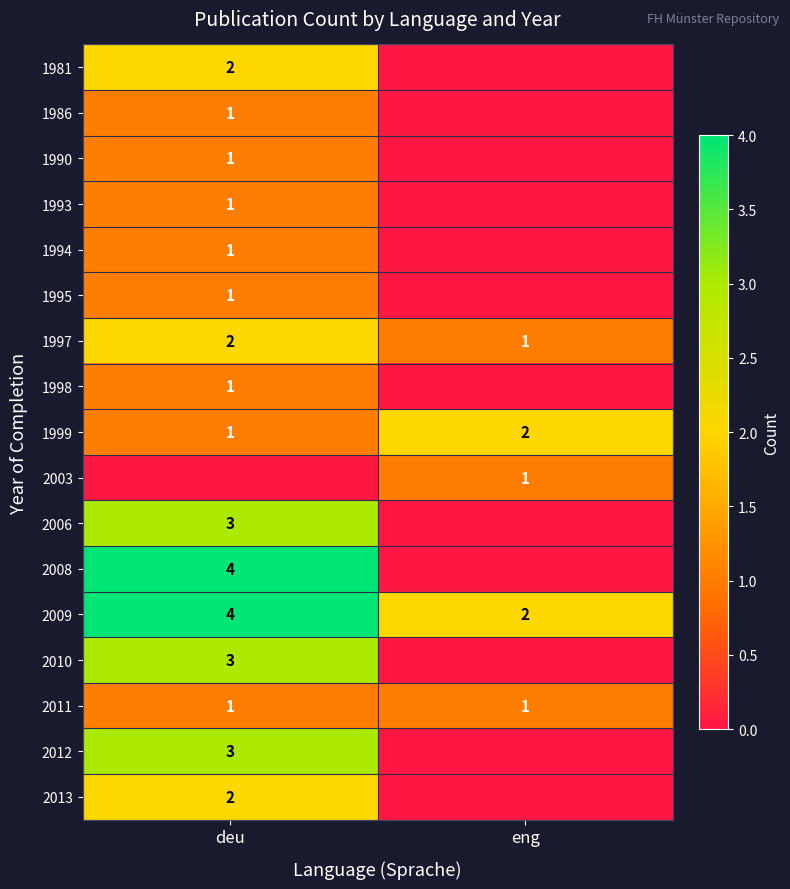

What is the sum of all 1999 values?

3